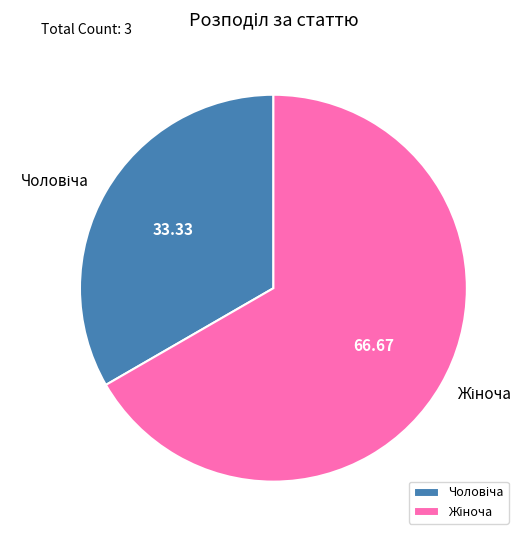

Does any single category account for the majority?

Yes